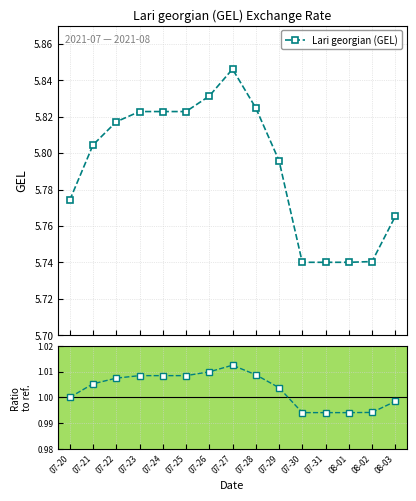

Does the chart have visible grid lines?

Yes